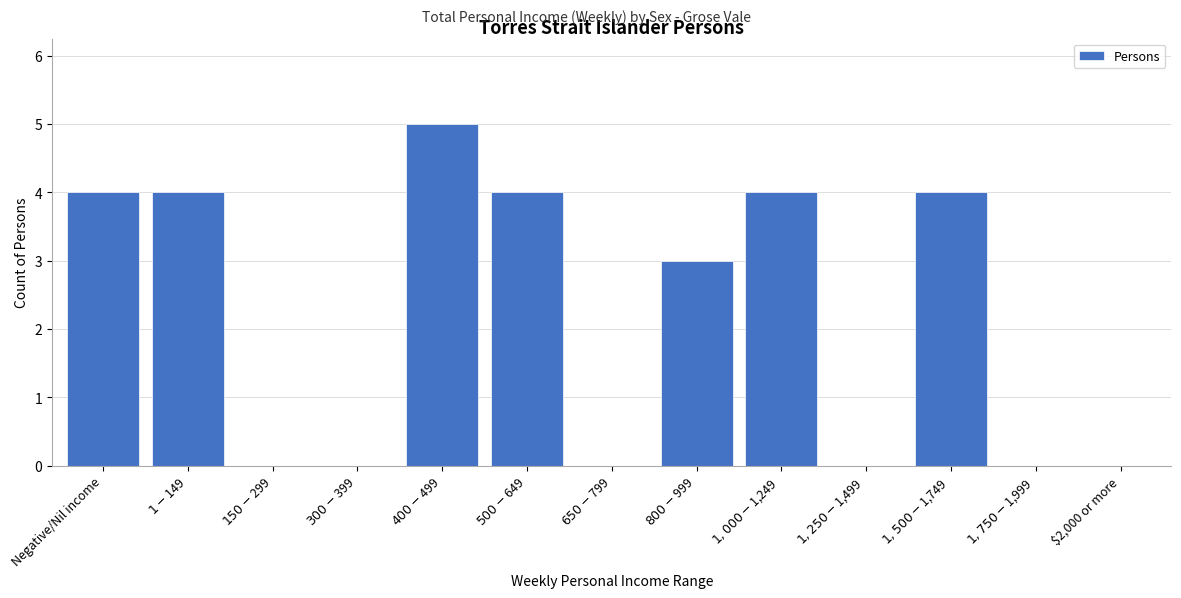

The value at $2,000 or more is -3. True or false?

False